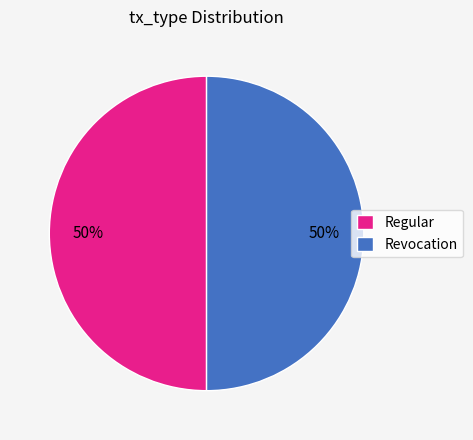

What is the ratio of the value at Revocation to the value at Regular?

1.0